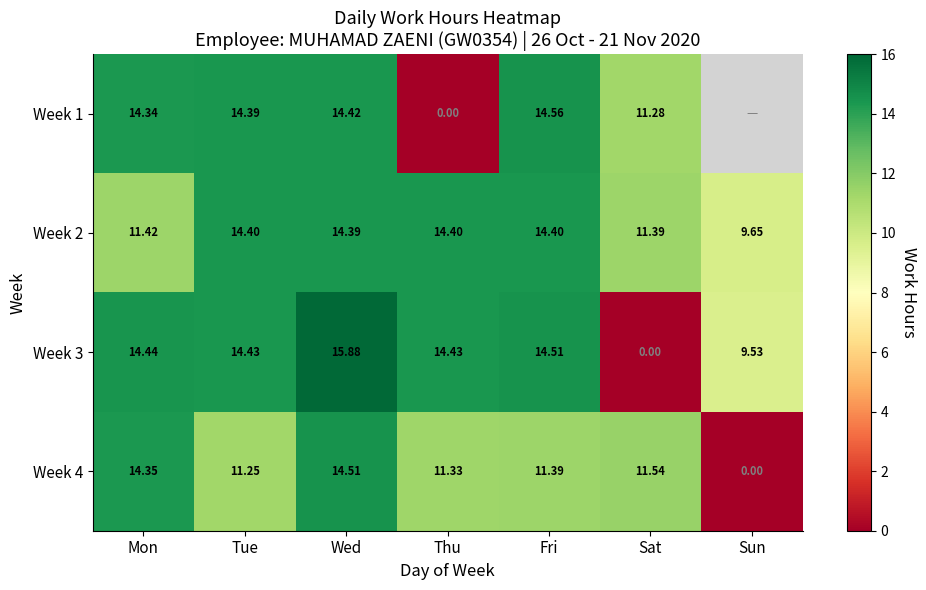

At which category is the sum across all series the highest?

Wed